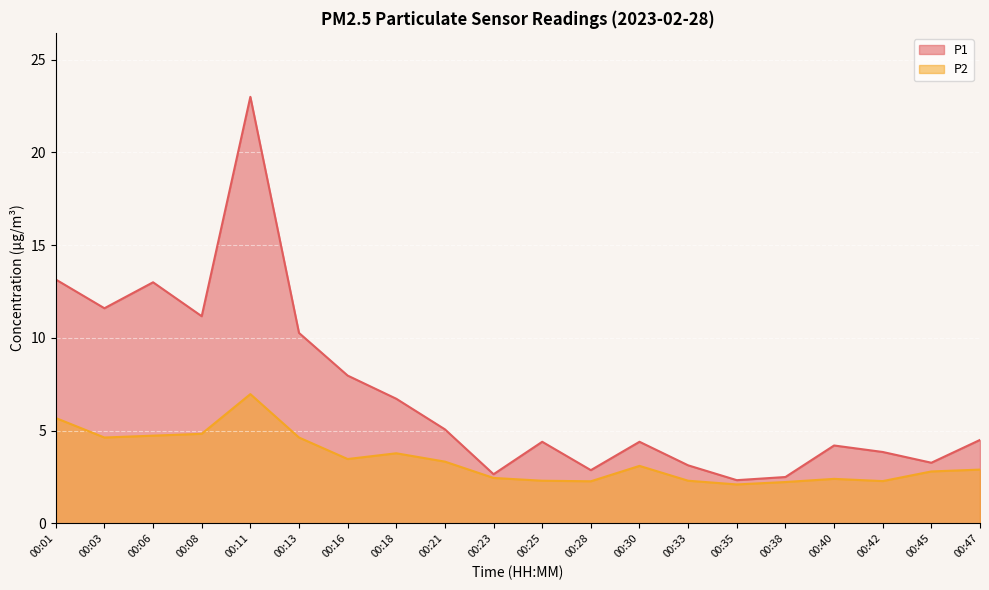

What is the maximum value for P2?

7.0